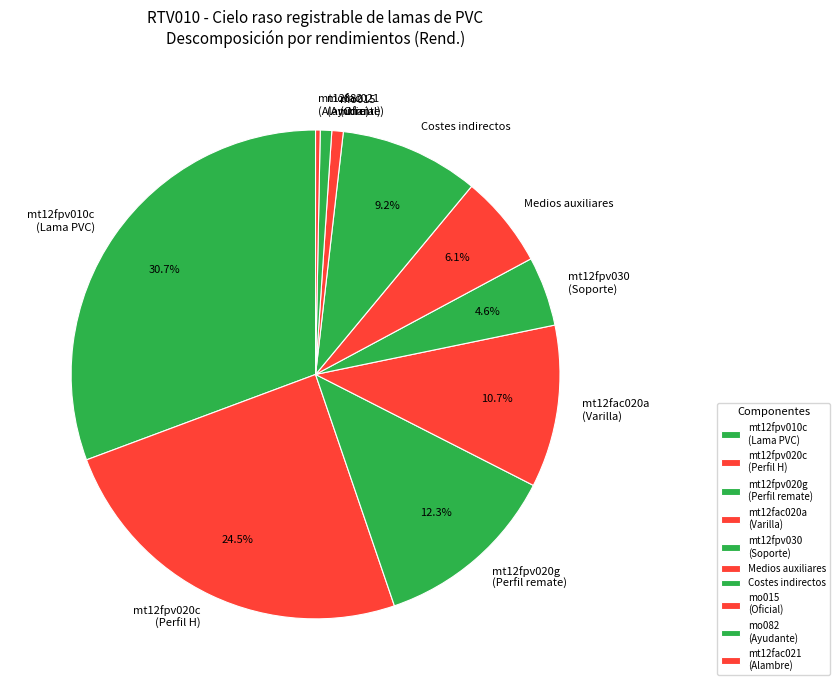

To the nearest percent, what portion does Costes indirectos represent?

9%